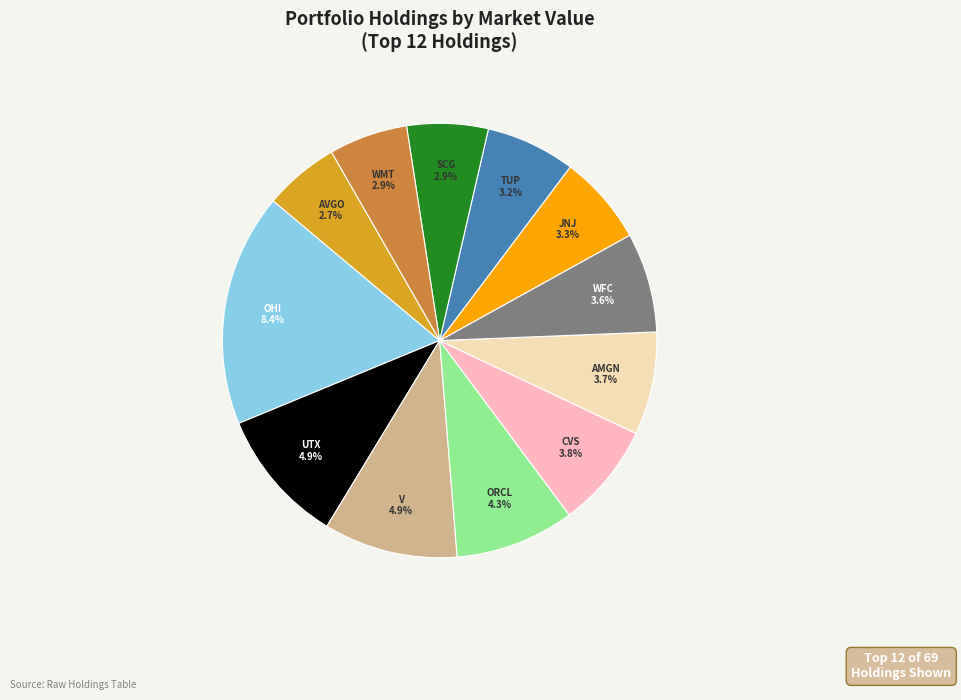

How many segments does this pie chart have?

12